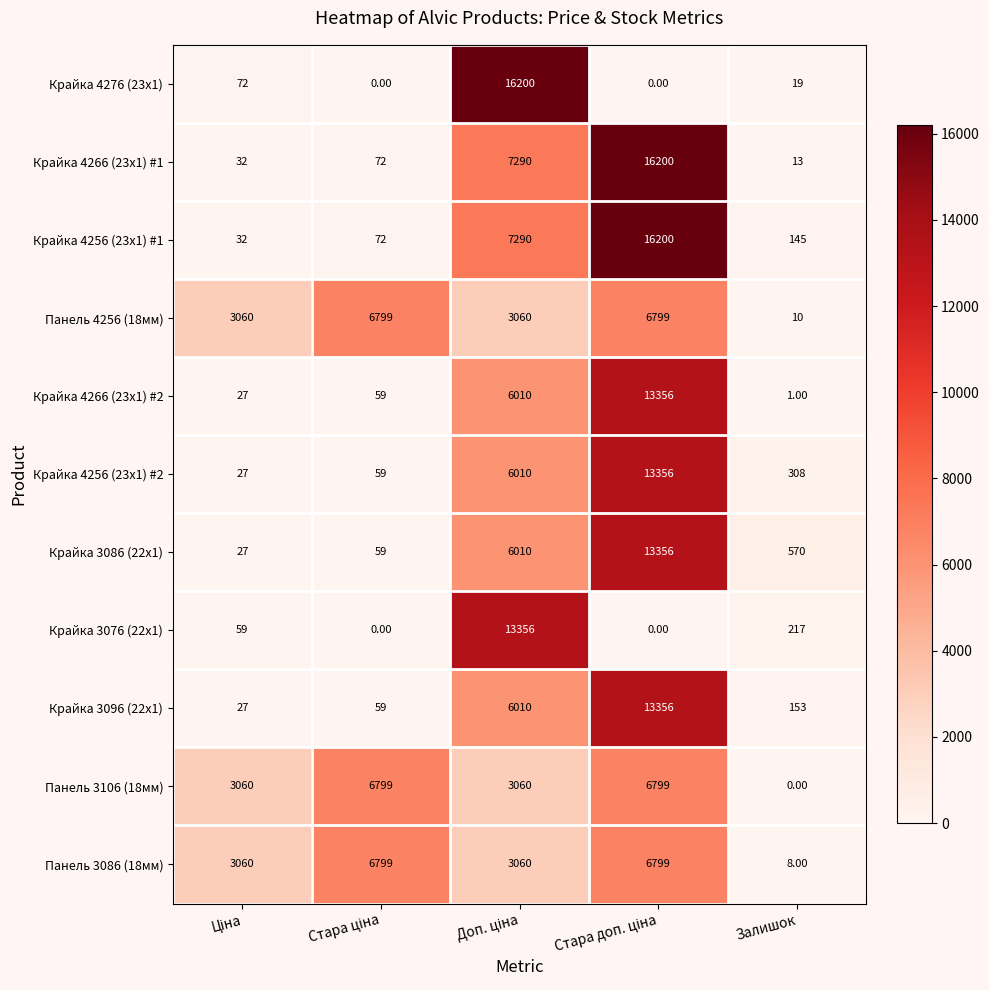

At which label does Крайка 4266 (23x1) #1 reach its minimum?

Залишок